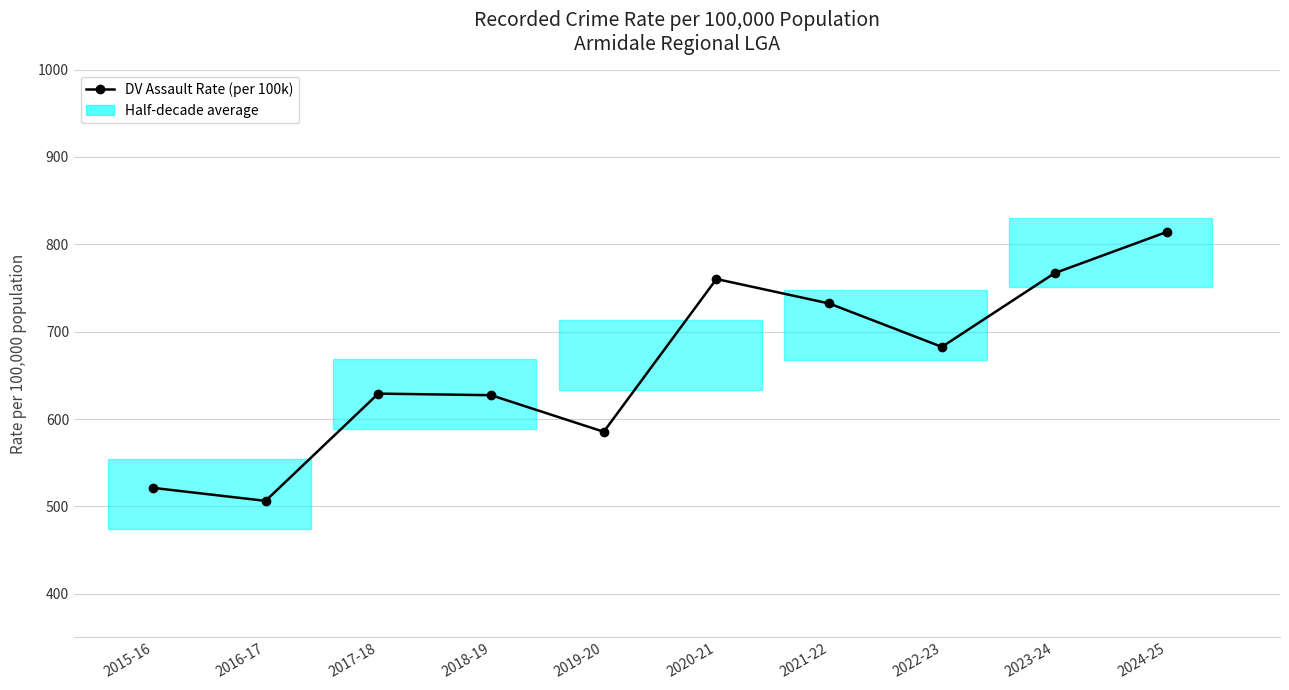

Count the number of values greater than 682.

5